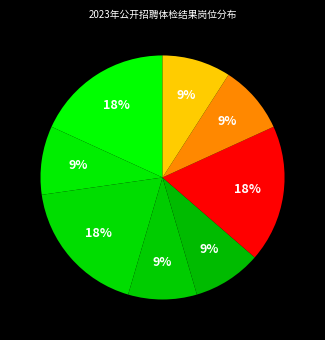

Count the number of slices in the pie.

8